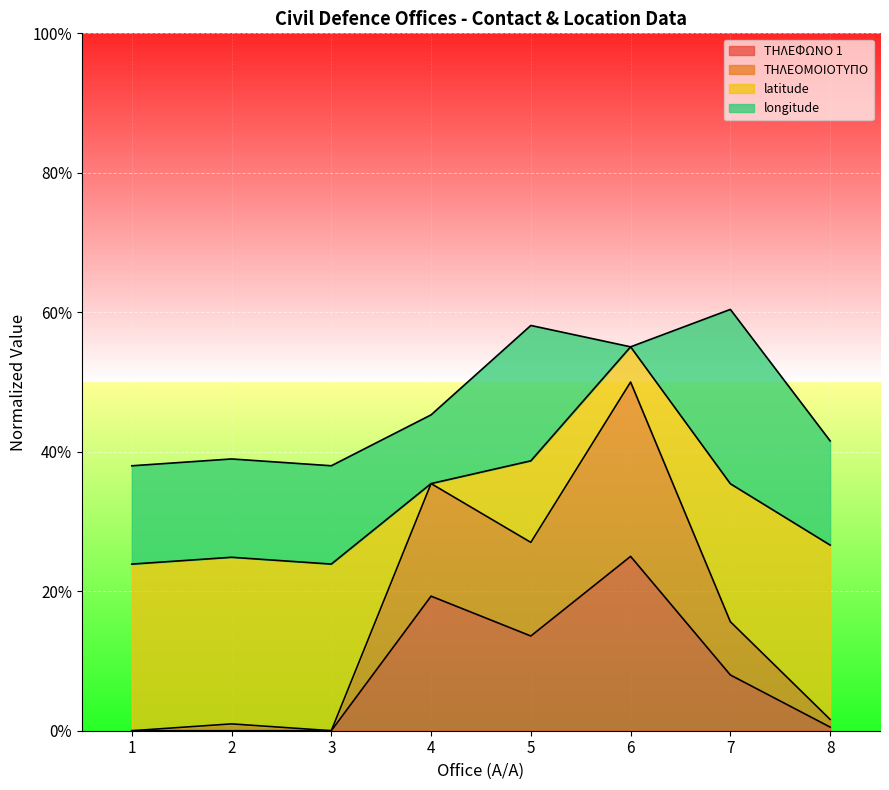

In ΤΗΛΕΦΩΝΟ 1, how many points are higher than both neighbors (excluding endpoints)?

2